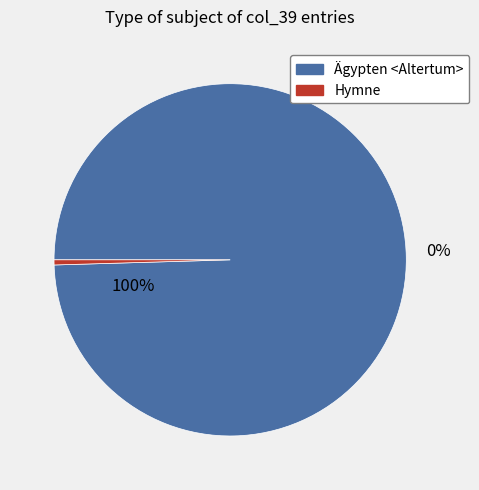

To the nearest percent, what is the combined percentage of Hymne and Ägypten <Altertum>?

100%